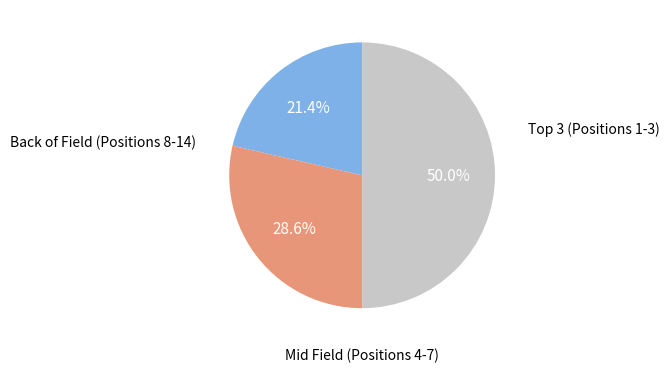

Count the number of slices in the pie.

3